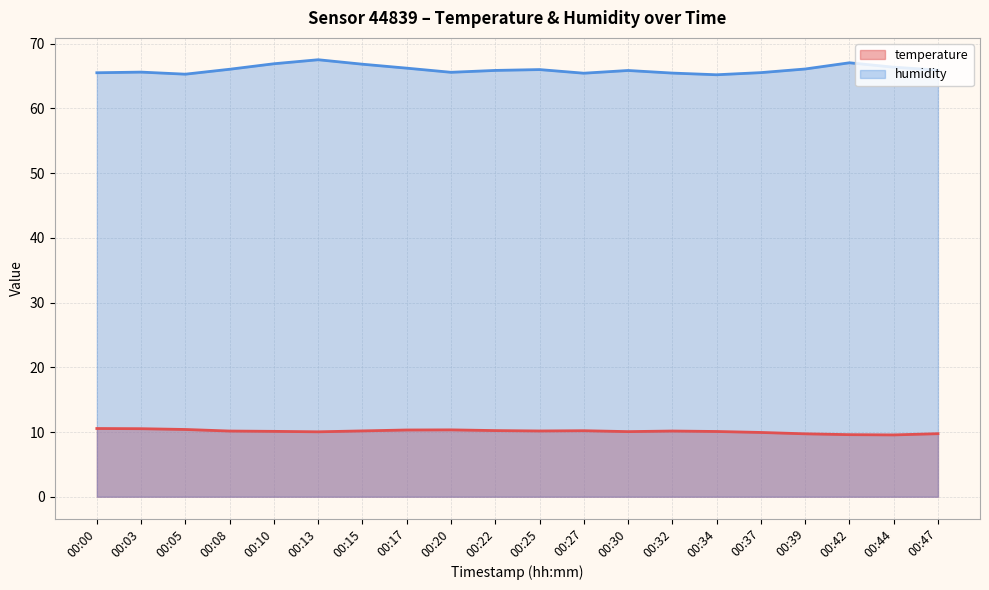

Is it true that temperature equals 16.4 at 00:03?

False